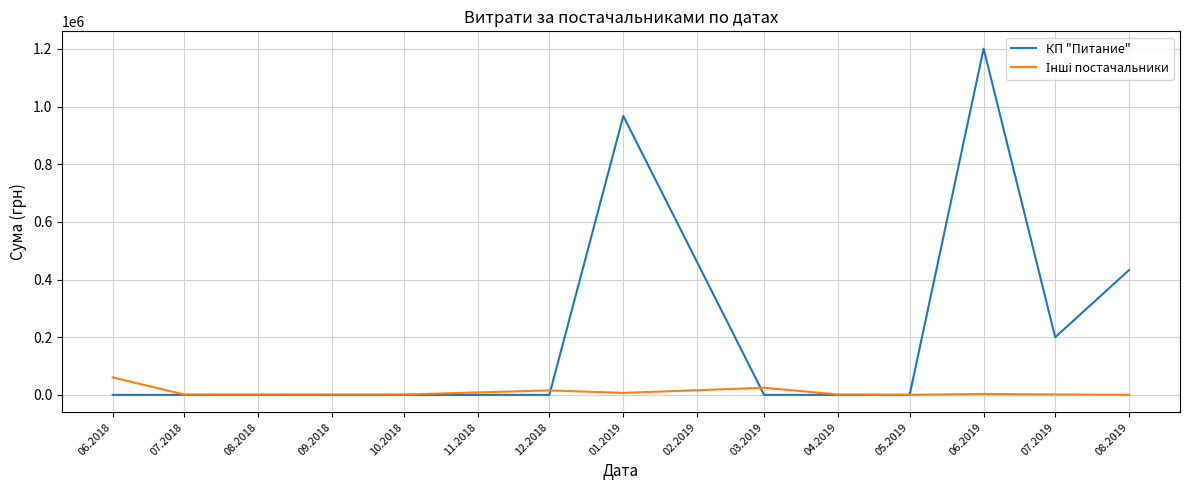

Which series has the largest range (max minus min)?

КП "Питание"